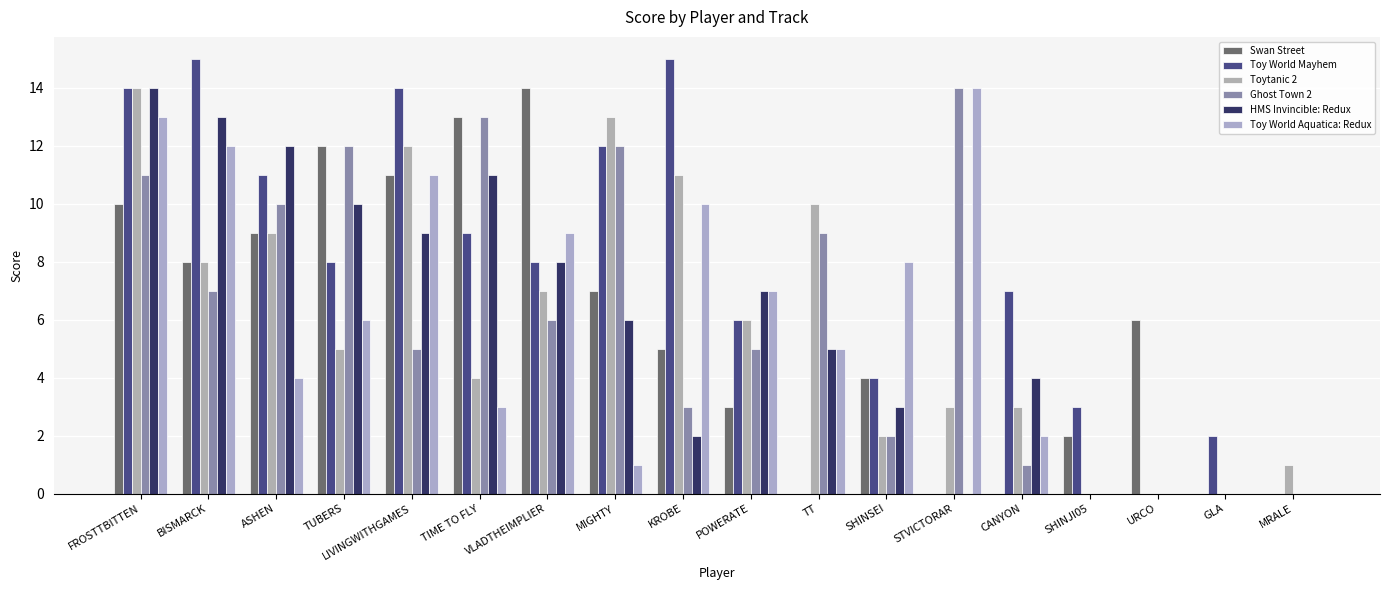

Reading left to right, what are all the values shown in this chart?

Swan Street: FROSTTBITTEN=10	BISMARCK=8	ASHEN=9	TUBERS=12	LIVINGWITHGAMES=11	TIME TO FLY=13	VLADTHEIMPLIER=14	MIGHTY=7	KROBE=5	POWERATE=3	TT=0	SHINSEI=4	STVICTORAR=0	CANYON=0	SHINJI05=2	URCO=6	GLA=0	MRALE=0
Toy World Mayhem: FROSTTBITTEN=14	BISMARCK=15	ASHEN=11	TUBERS=8	LIVINGWITHGAMES=14	TIME TO FLY=9	VLADTHEIMPLIER=8	MIGHTY=12	KROBE=15	POWERATE=6	TT=0	SHINSEI=4	STVICTORAR=0	CANYON=7	SHINJI05=3	URCO=0	GLA=2	MRALE=0
Toytanic 2: FROSTTBITTEN=14	BISMARCK=8	ASHEN=9	TUBERS=5	LIVINGWITHGAMES=12	TIME TO FLY=4	VLADTHEIMPLIER=7	MIGHTY=13	KROBE=11	POWERATE=6	TT=10	SHINSEI=2	STVICTORAR=3	CANYON=3	SHINJI05=0	URCO=0	GLA=0	MRALE=1
Ghost Town 2: FROSTTBITTEN=11	BISMARCK=7	ASHEN=10	TUBERS=12	LIVINGWITHGAMES=5	TIME TO FLY=13	VLADTHEIMPLIER=6	MIGHTY=12	KROBE=3	POWERATE=5	TT=9	SHINSEI=2	STVICTORAR=14	CANYON=1	SHINJI05=0	URCO=0	GLA=0	MRALE=0
HMS Invincible: Redux: FROSTTBITTEN=14	BISMARCK=13	ASHEN=12	TUBERS=10	LIVINGWITHGAMES=9	TIME TO FLY=11	VLADTHEIMPLIER=8	MIGHTY=6	KROBE=2	POWERATE=7	TT=5	SHINSEI=3	STVICTORAR=0	CANYON=4	SHINJI05=0	URCO=0	GLA=0	MRALE=0
Toy World Aquatica: Redux: FROSTTBITTEN=13	BISMARCK=12	ASHEN=4	TUBERS=6	LIVINGWITHGAMES=11	TIME TO FLY=3	VLADTHEIMPLIER=9	MIGHTY=1	KROBE=10	POWERATE=7	TT=5	SHINSEI=8	STVICTORAR=14	CANYON=2	SHINJI05=0	URCO=0	GLA=0	MRALE=0